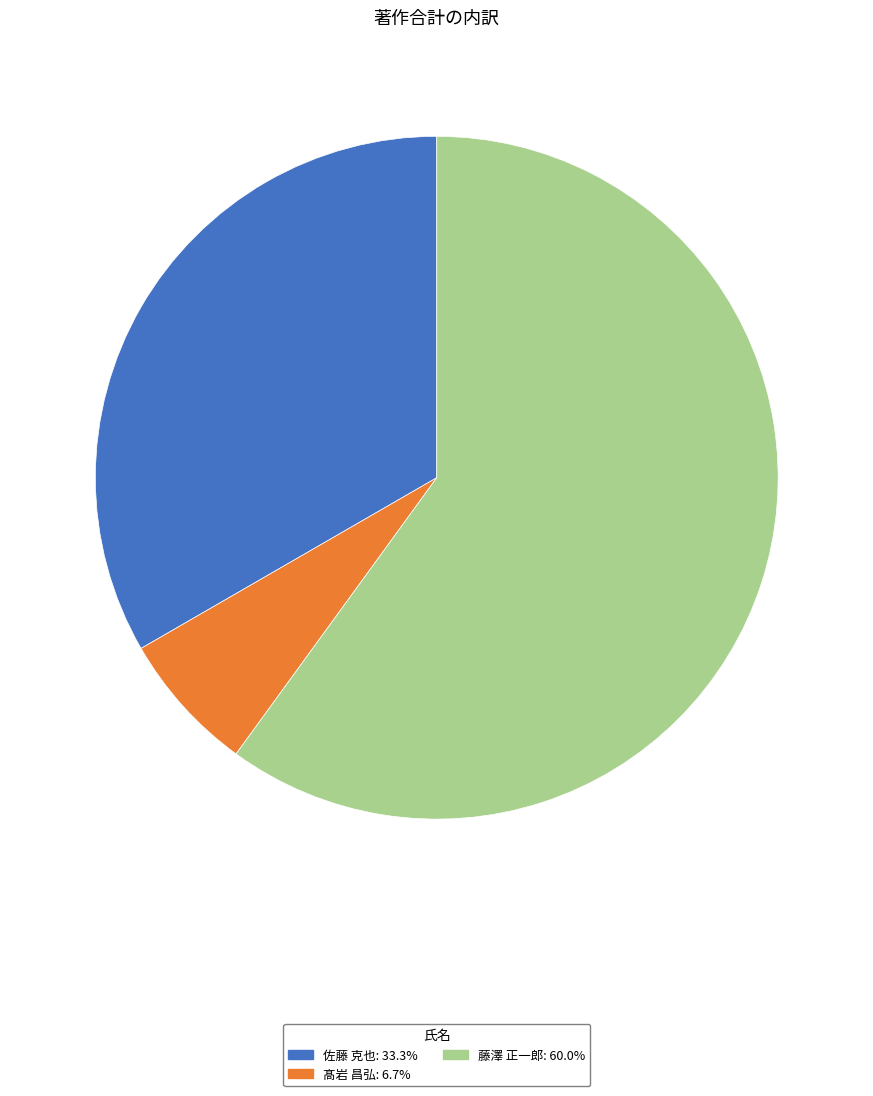

What is the ratio of the value at 藤澤 正一郎: 60.0% to the value at 佐藤 克也: 33.3%?

1.8